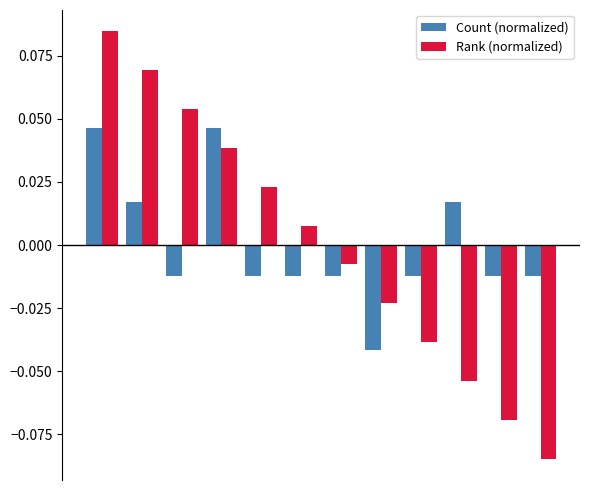

Rank the series by their maximum value, from highest to lowest.

Rank (normalized), Count (normalized)